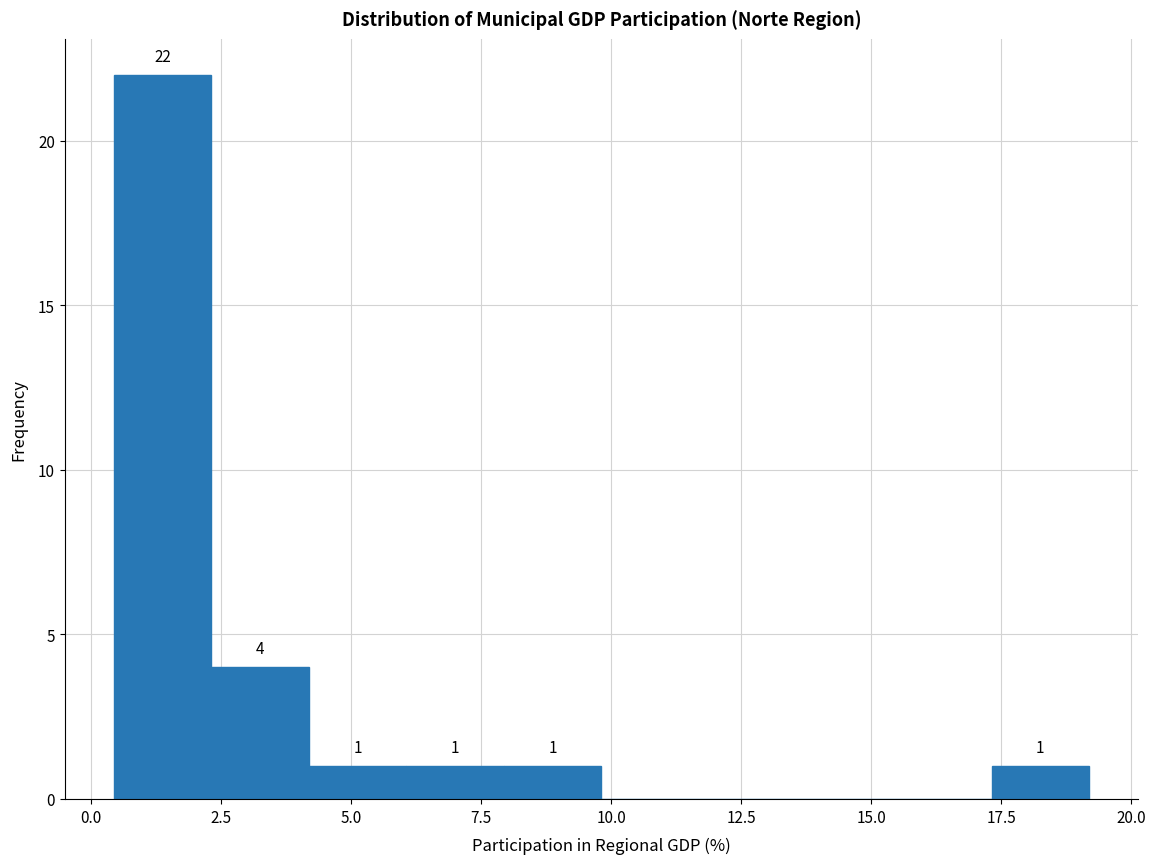

Around what value on the x-axis is the tallest bar? Give the approximate position of its centre, as read against the axis.

1.5